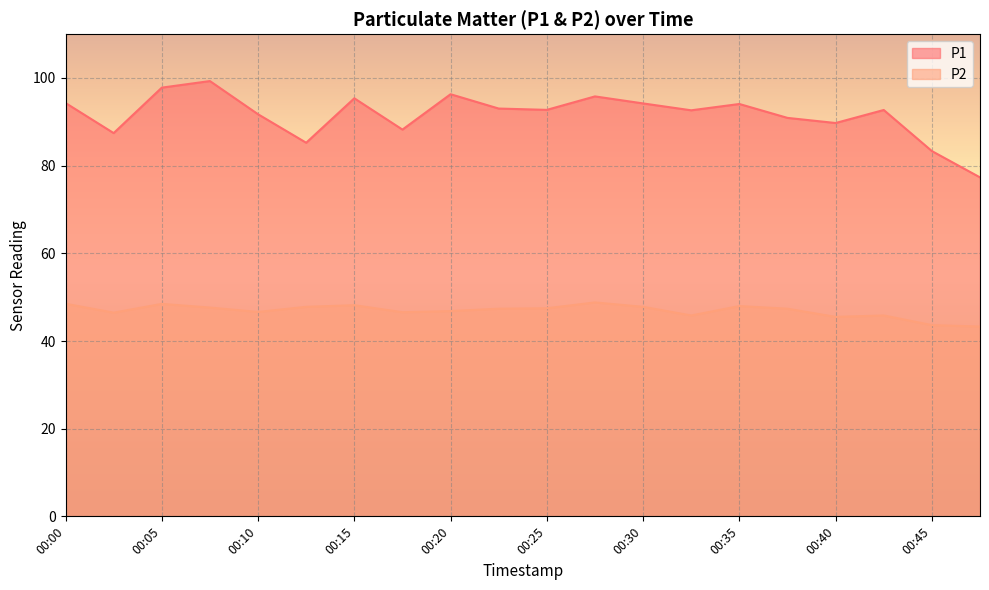

What value does the P1 series have at 00:10?

91.7